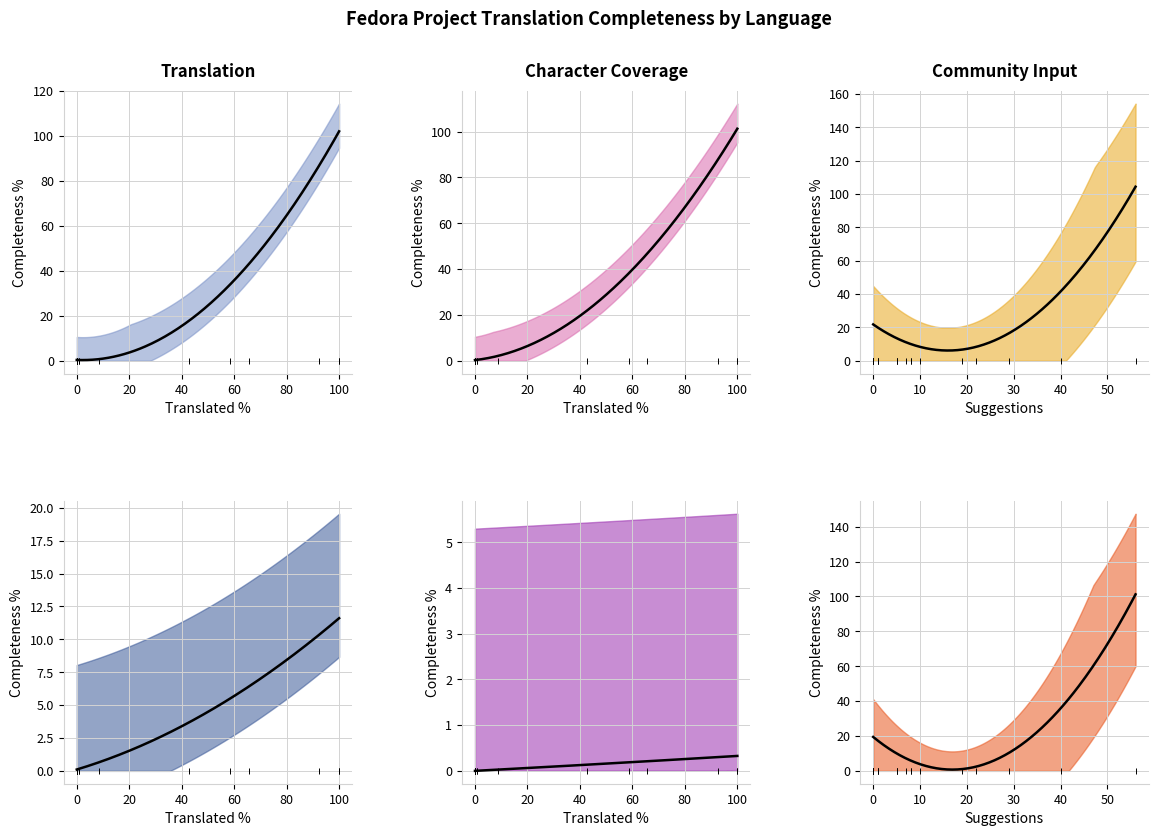

Which series has the largest Y range (max minus min)?

translated_percent